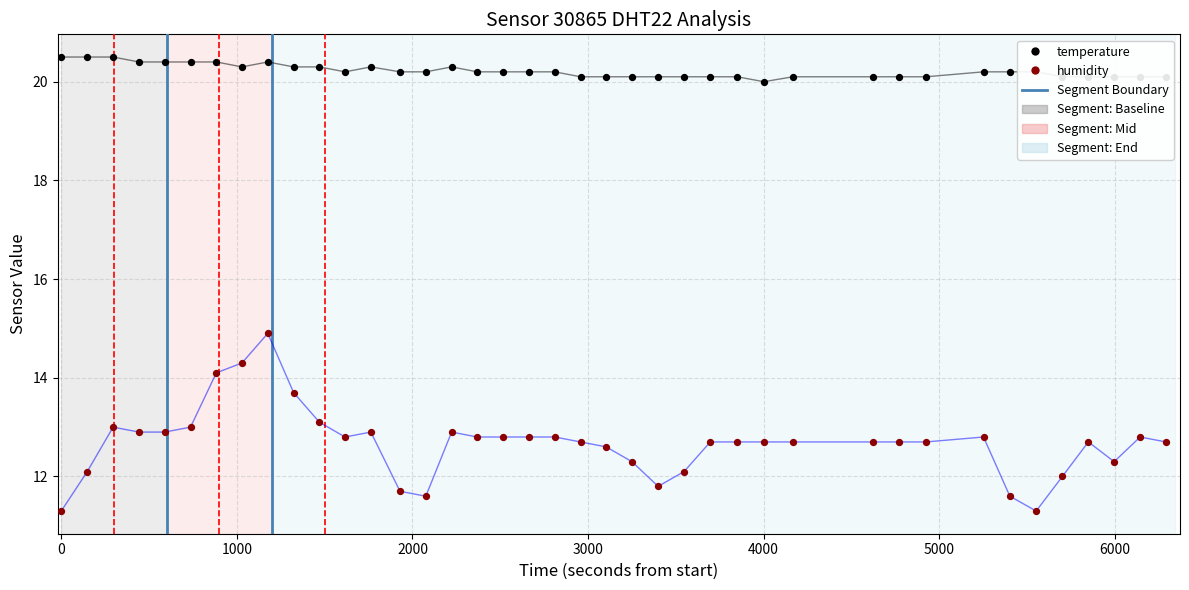

Is the value of temperature at 39 greater than the value of humidity at 38?

Yes